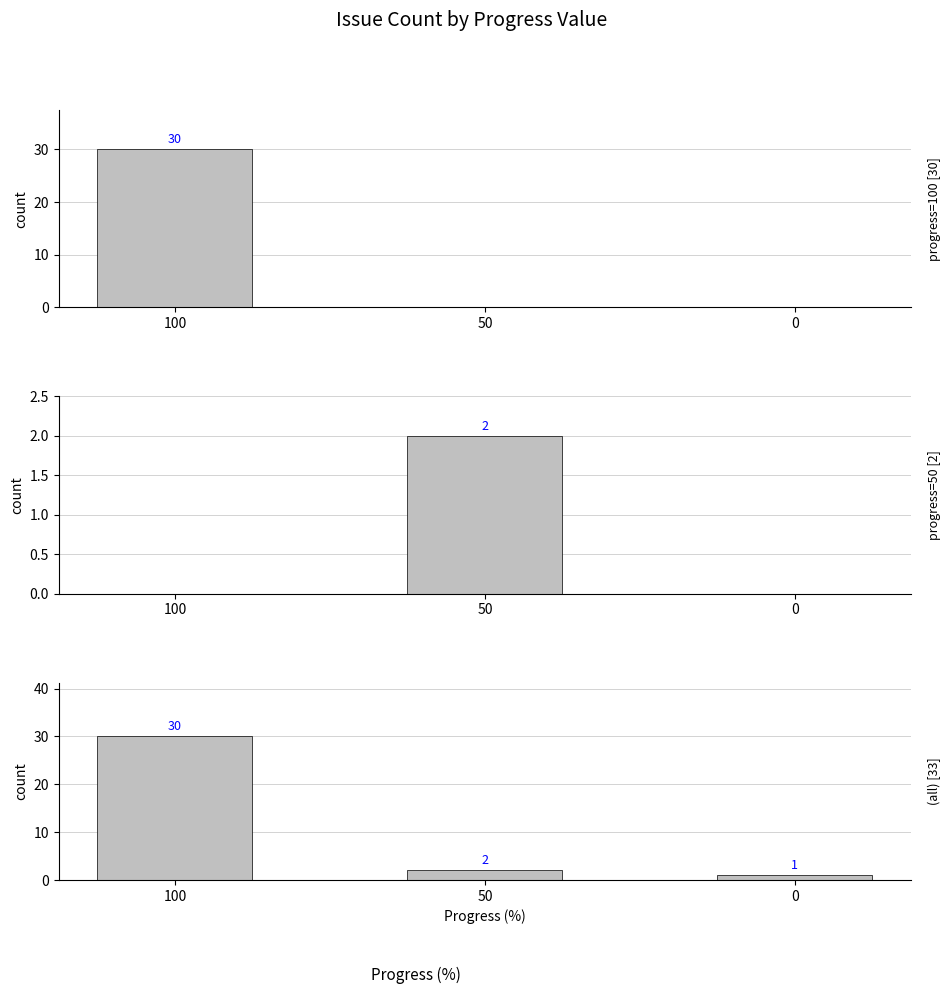

List the labels in order of value, largest first.

100, 50, 0